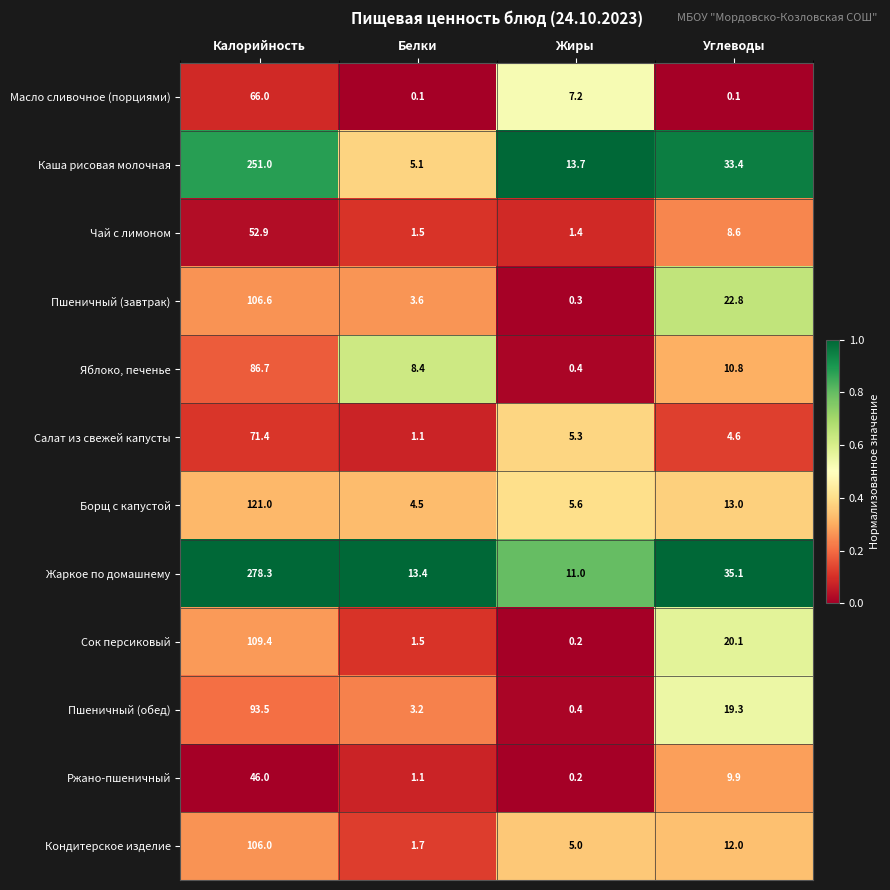

Which series has the largest total across all categories?

Жаркое по домашнему